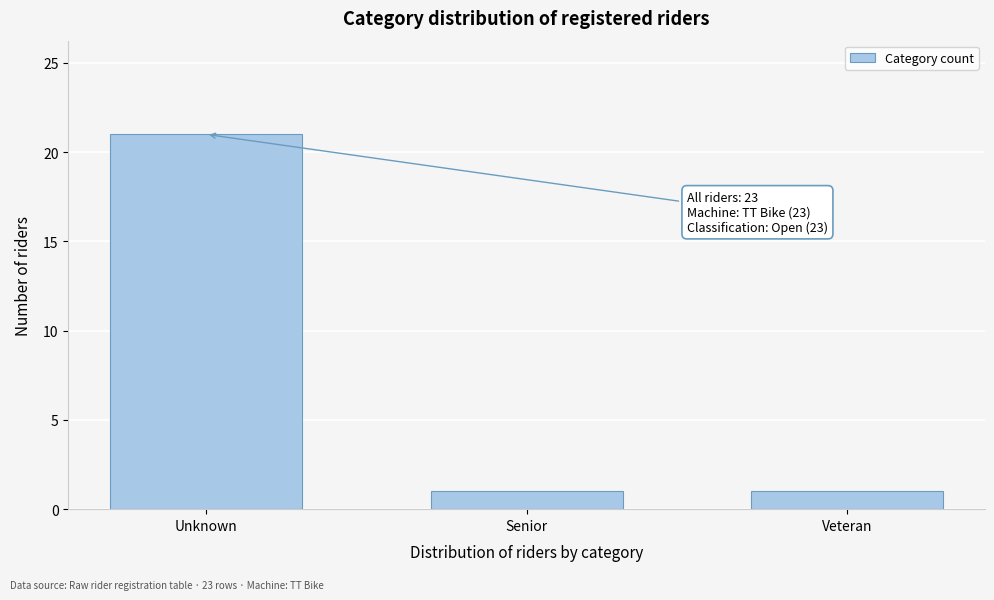

Reading right to left, what are all the values shown in this chart?

1	1	21